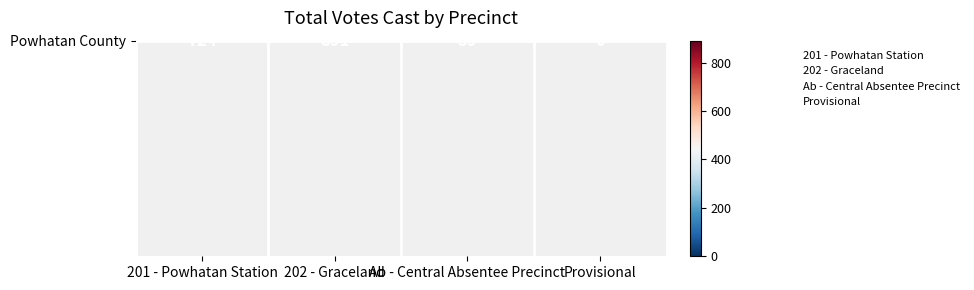

What is the sum of all values?

1674